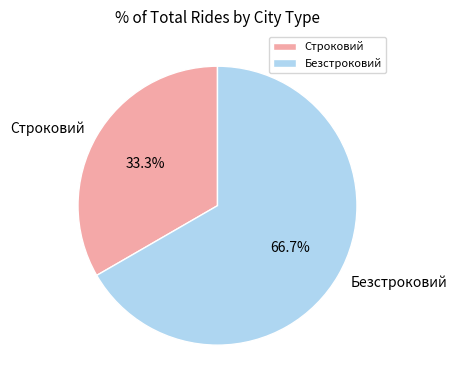

Rank the categories by value from highest to lowest.

Безстроковий, Строковий